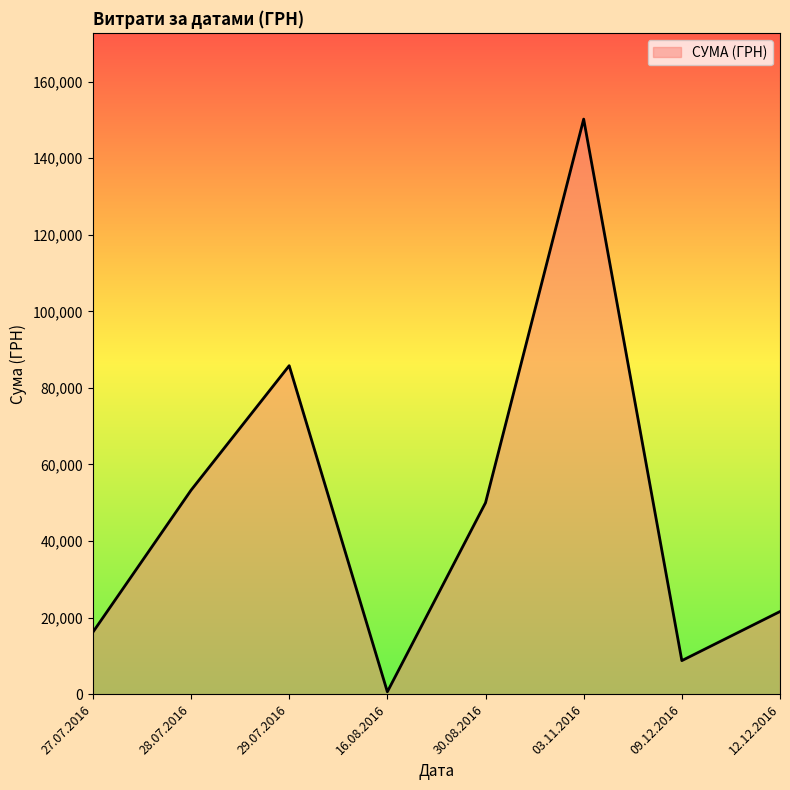

What is the average value?

48302.5